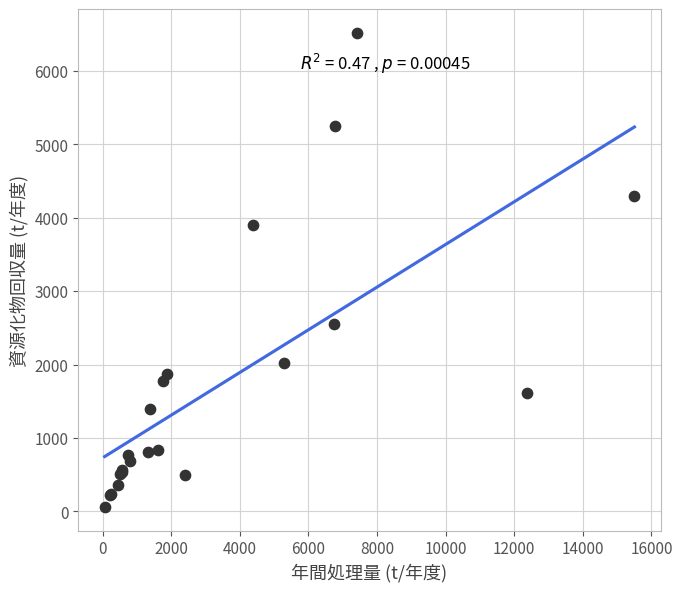

What Y value in the scatter plot is closest to 3287?

3900